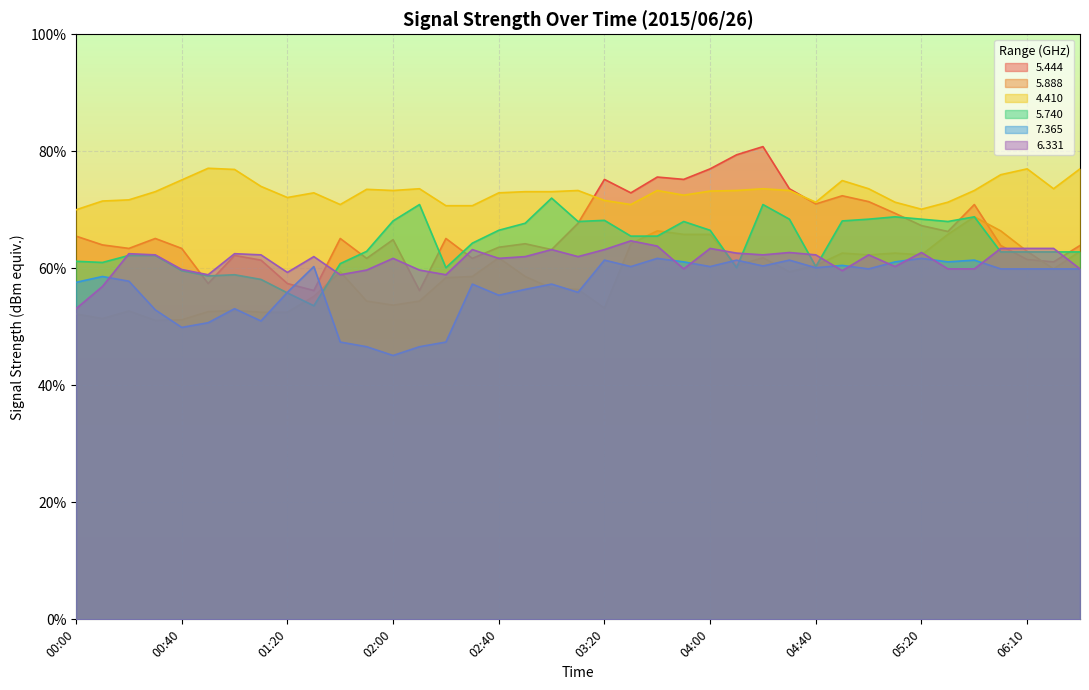

True or false:   5.444 has a value of 65.1 at 02:20.

True